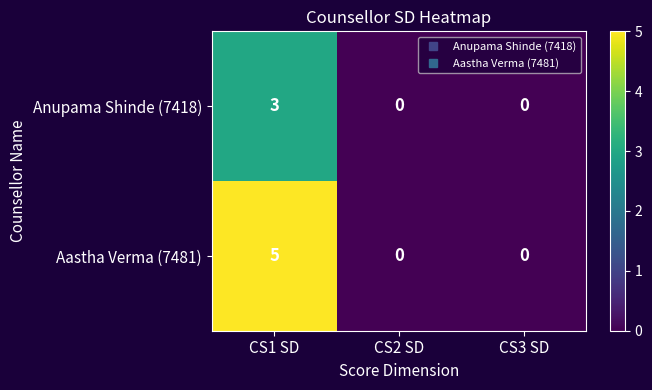

Reading right to left, list all the values displayed in this chart.

Anupama Shinde (7418): CS3 SD=0	CS2 SD=0	CS1 SD=3
Aastha Verma (7481): CS3 SD=0	CS2 SD=0	CS1 SD=5